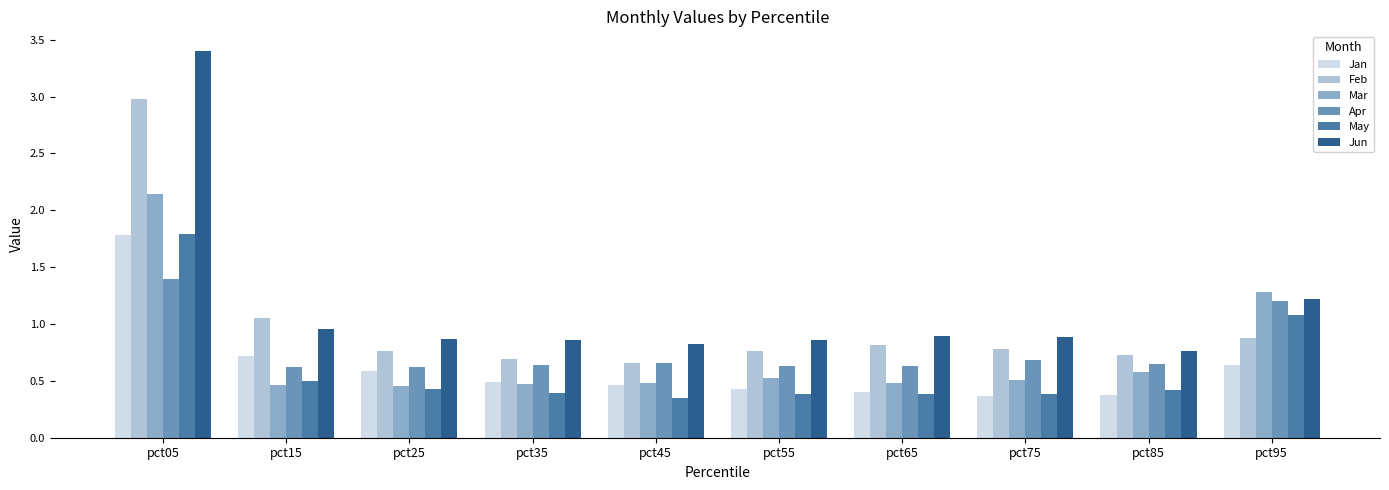

Which series has the widest spread of values?

Jun